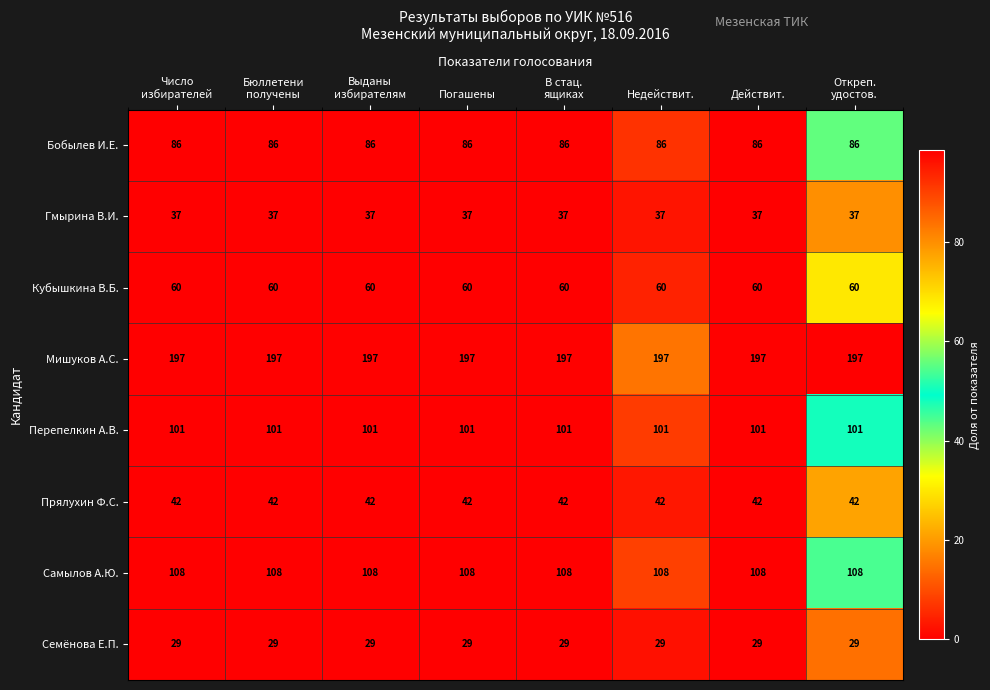

Which series has the largest total across all categories?

Мишуков А.С.